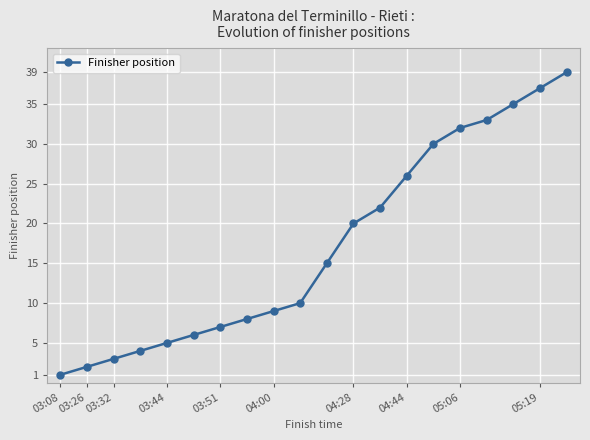

Reading right to left, list all the values displayed in this chart.

39	37	35	33	32	30	26	22	20	15	10	9	8	7	6	5	4	3	2	1